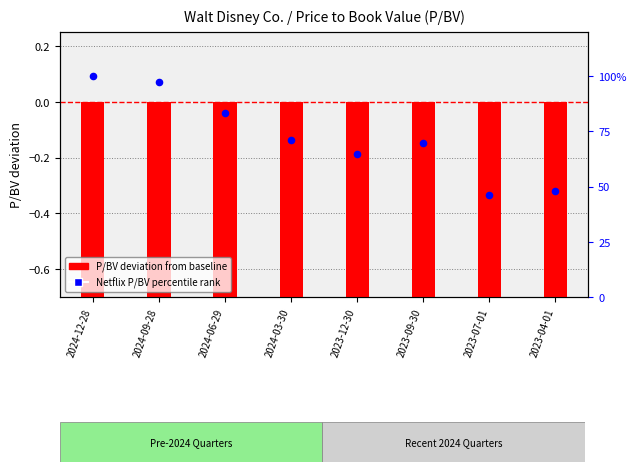

What are all the series names shown in the legend?

P/BV deviation from baseline, Netflix P/BV percentile rank